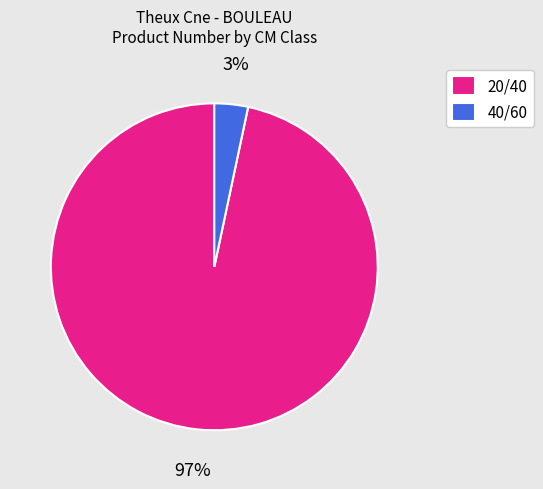

Is it true that 40/60 is 10% of the pie?

False